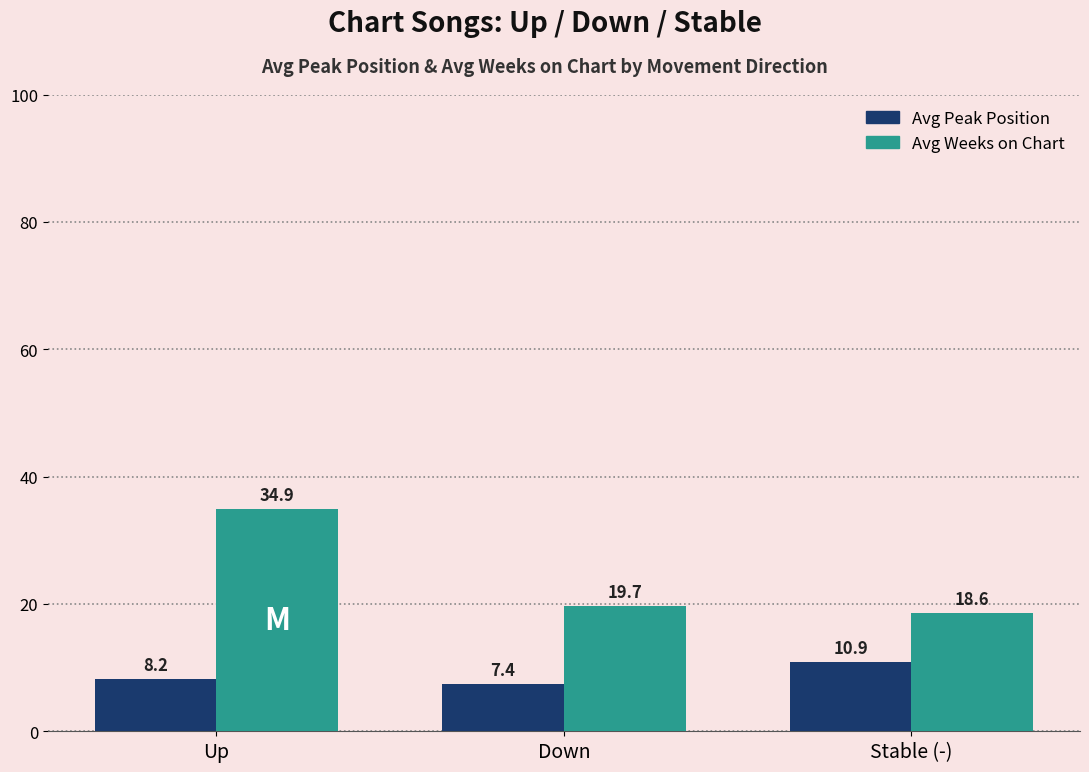

What is the approximate value of Avg Peak Position at Stable (-)?

10.9